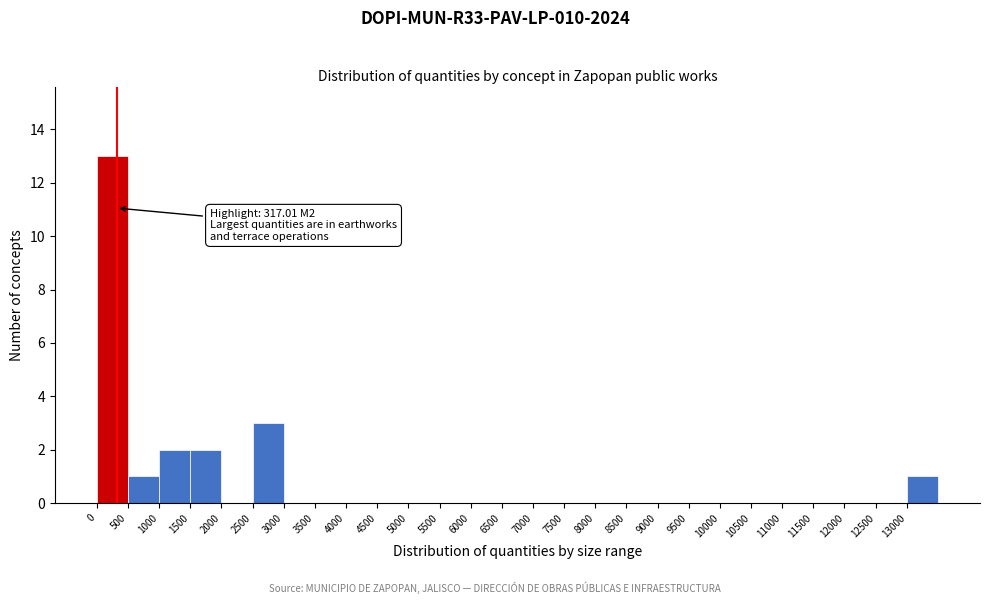

Which range on the x-axis has the tallest bar?

0 to 500